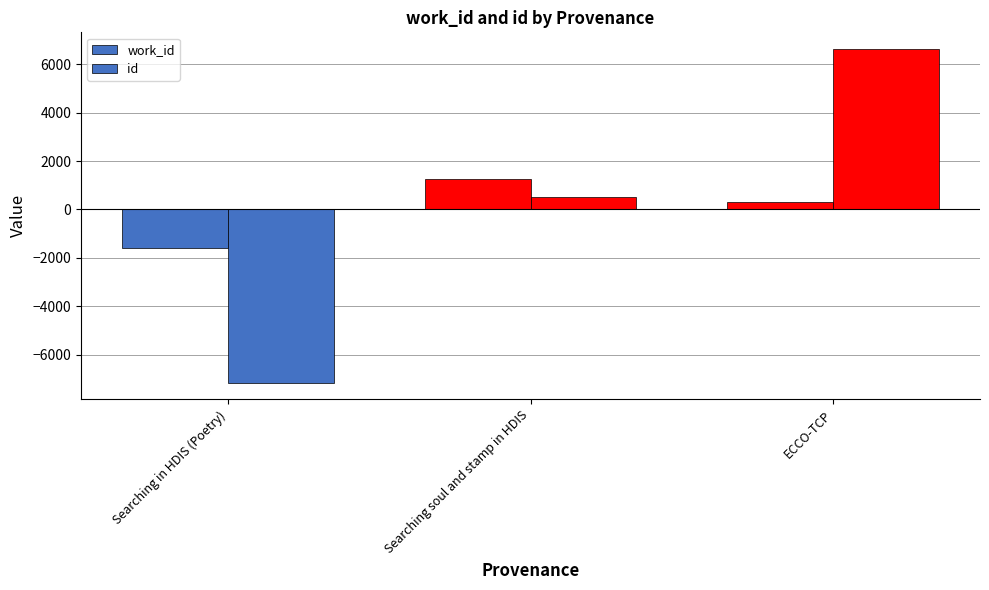

Which series has the largest total across all categories?

work_id